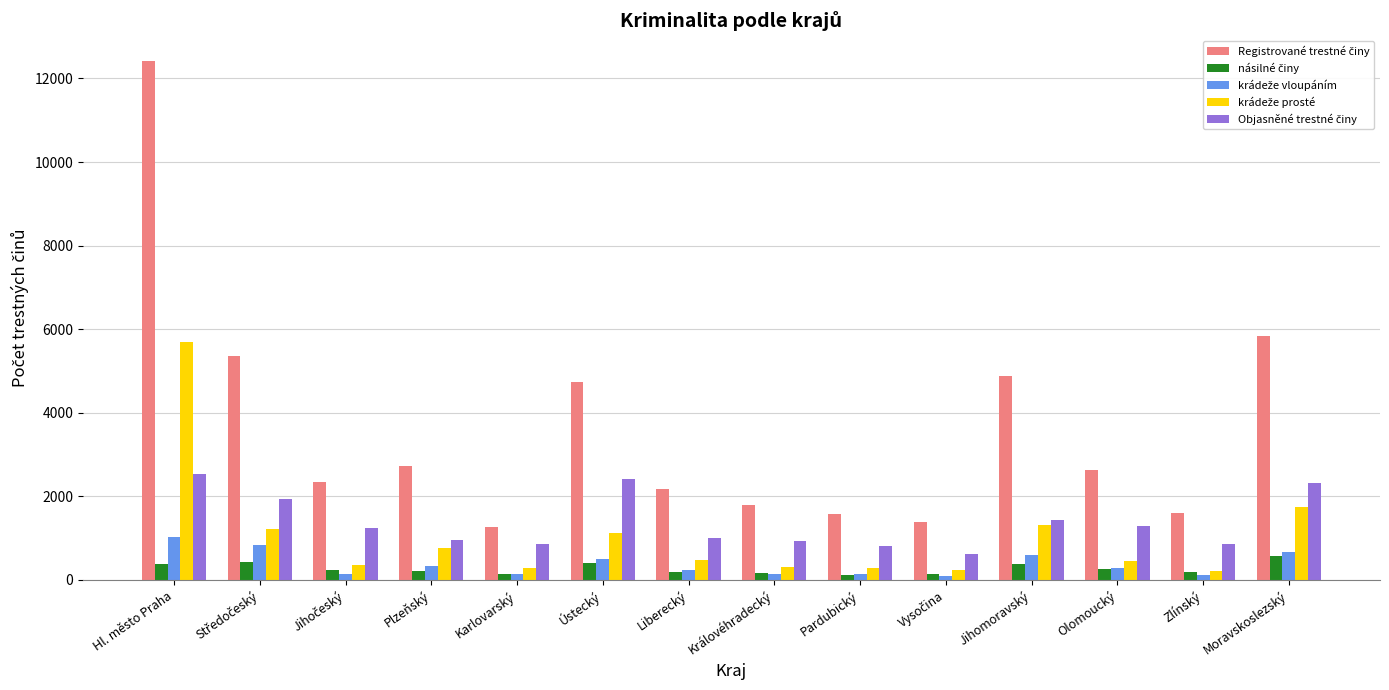

At which category is the sum across all series the highest?

Hl. město Praha